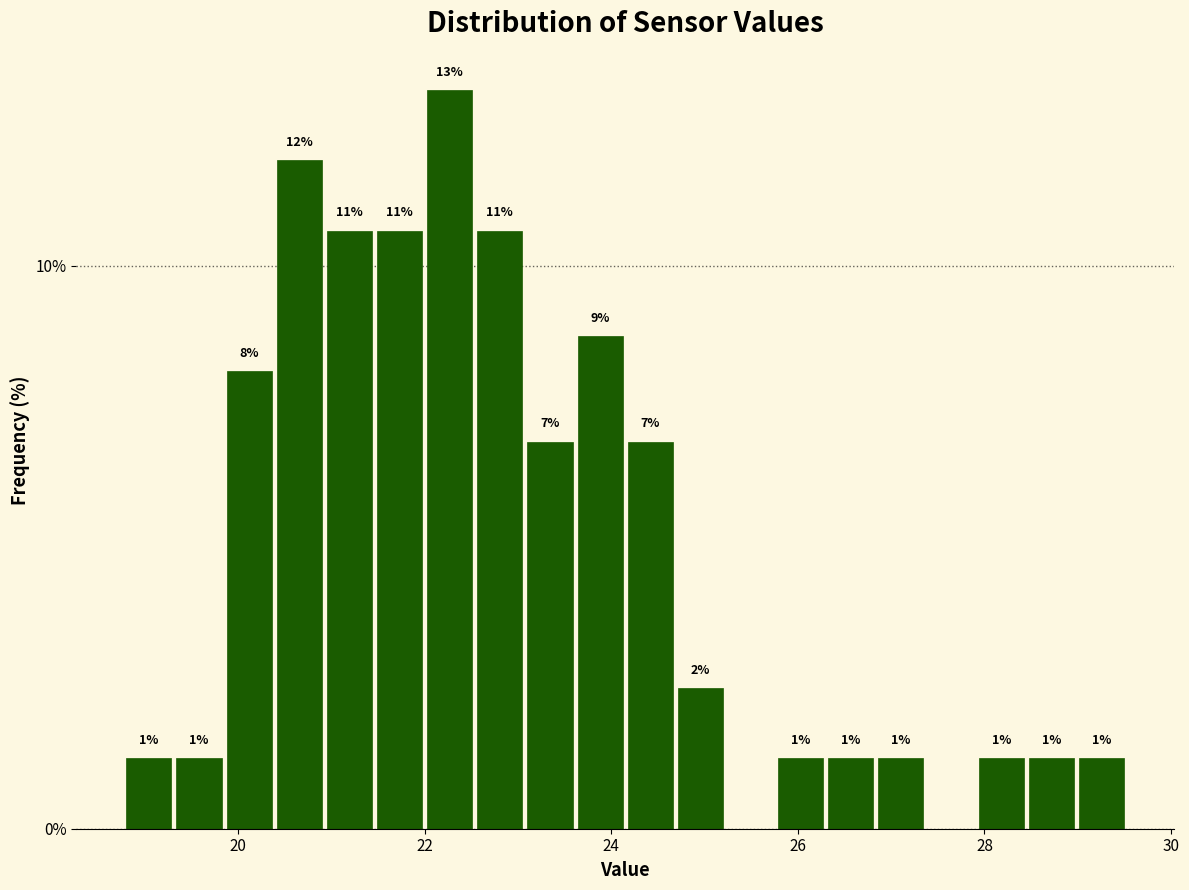

Around what value on the x-axis is the tallest bar? Give the approximate position of its centre, as read against the axis.

22.2